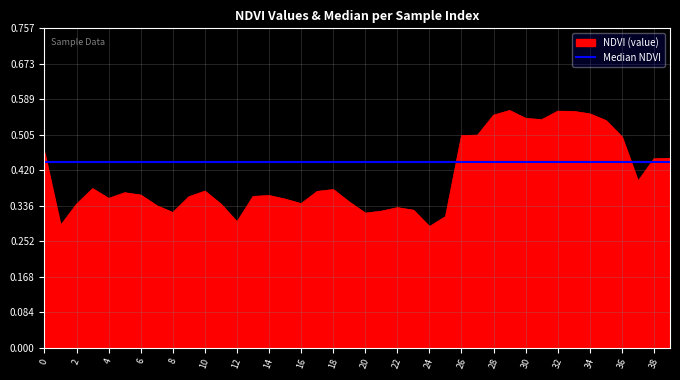

Rank the series by their maximum value, from highest to lowest.

NDVI (value), Median NDVI